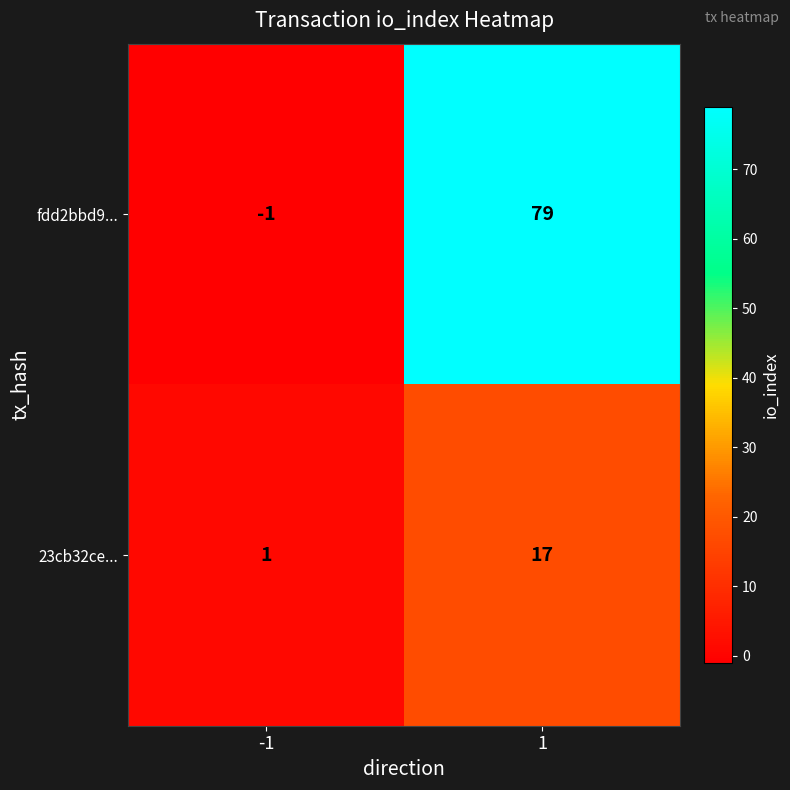

What is the sum of the fdd2bbd9... values at 1 and -1?

78